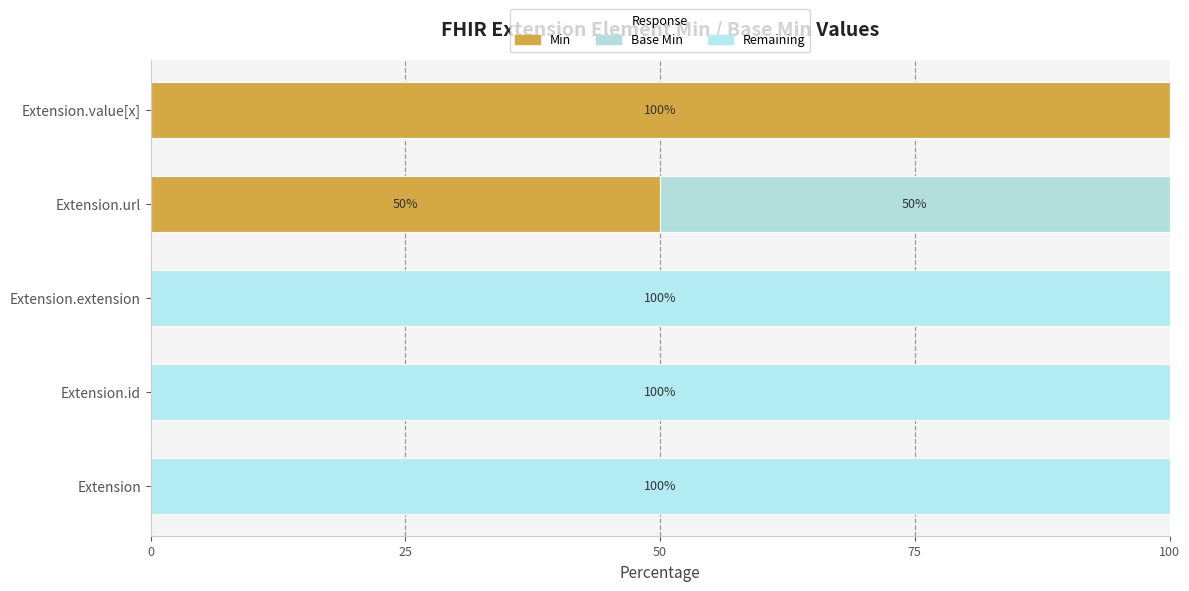

How many categories are shown in the chart?

5